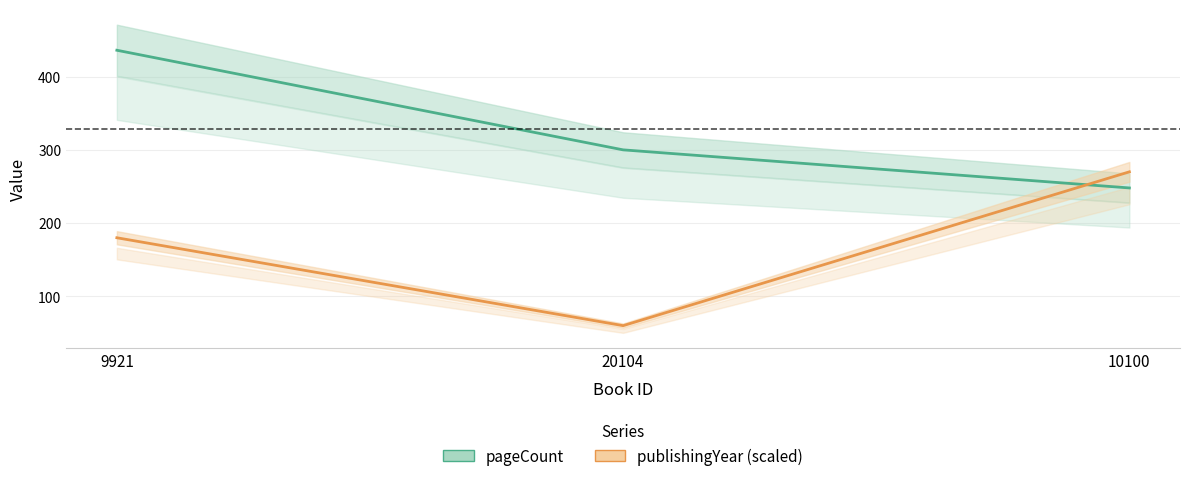

What is the label of the 1st point from the right?

10100